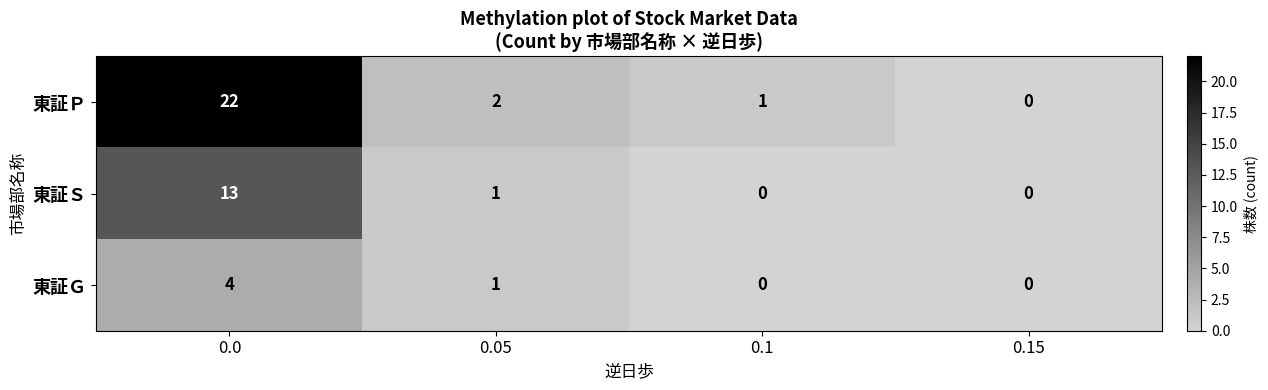

How many series are shown in this chart?

3